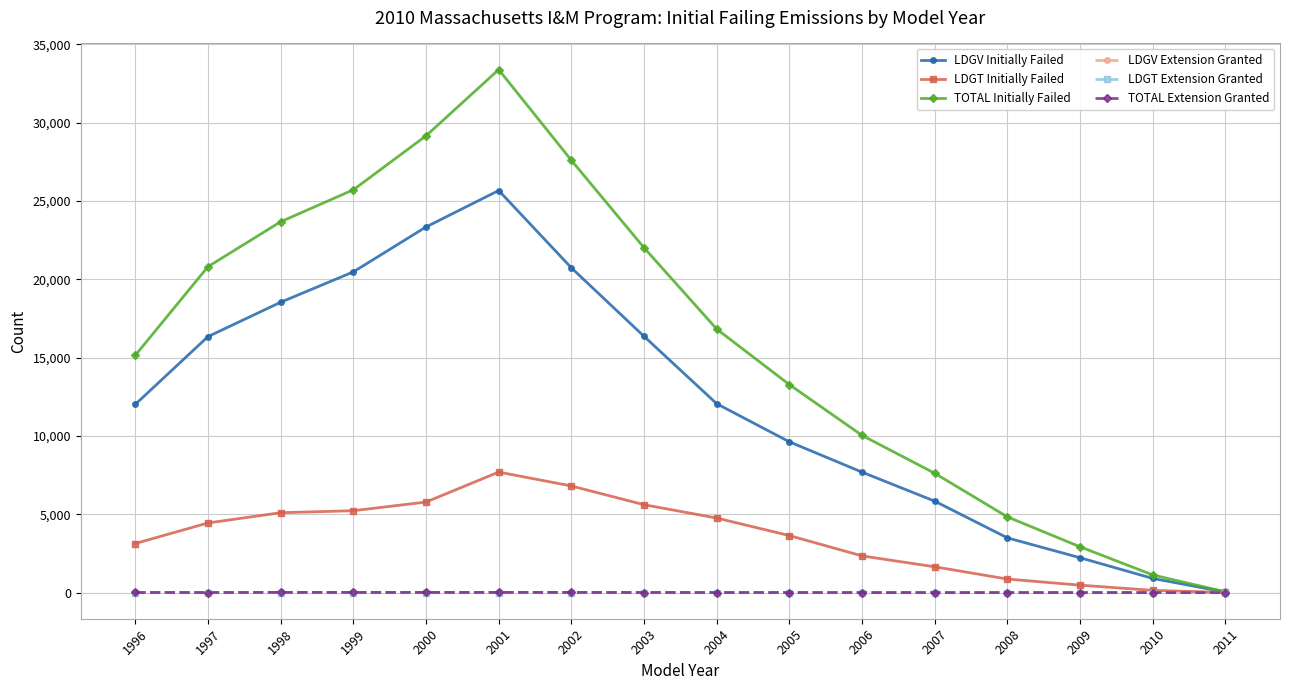

Which series has the widest spread of values?

TOTAL Initially Failed